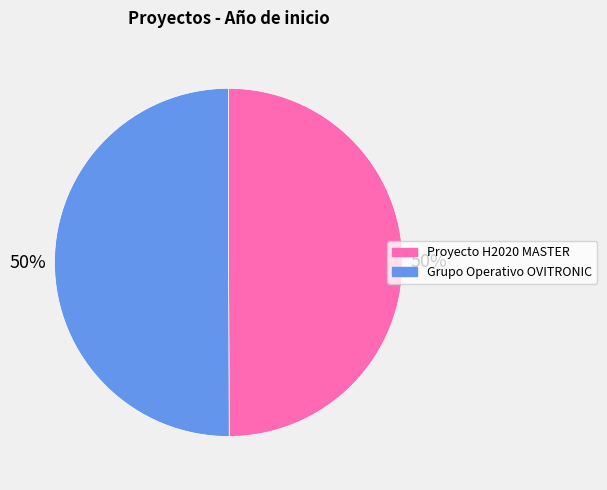

What percentage is the Proyecto H2020 MASTER slice, to the nearest percent?

50%